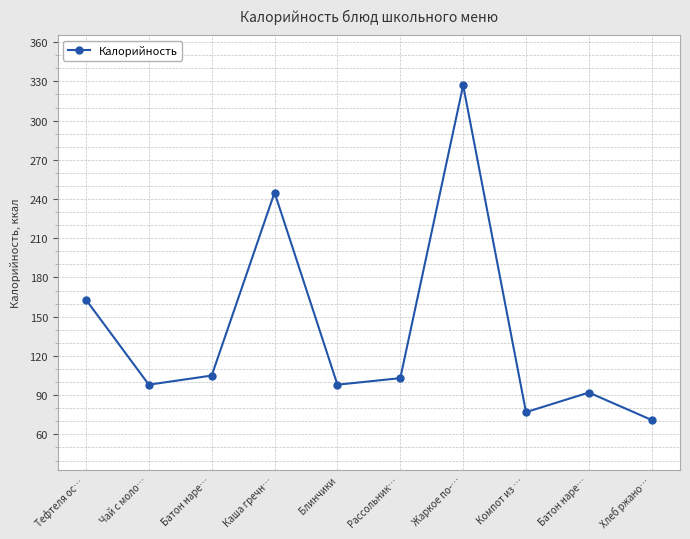

What is the ratio of the value at Блинчики to the value at Жаркое по-…?

0.3